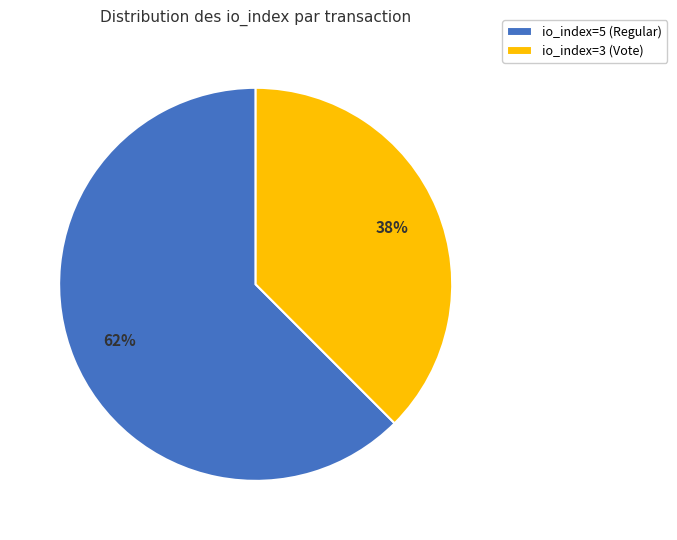

What percentage is the io_index=3 (Vote) slice, to the nearest percent?

38%